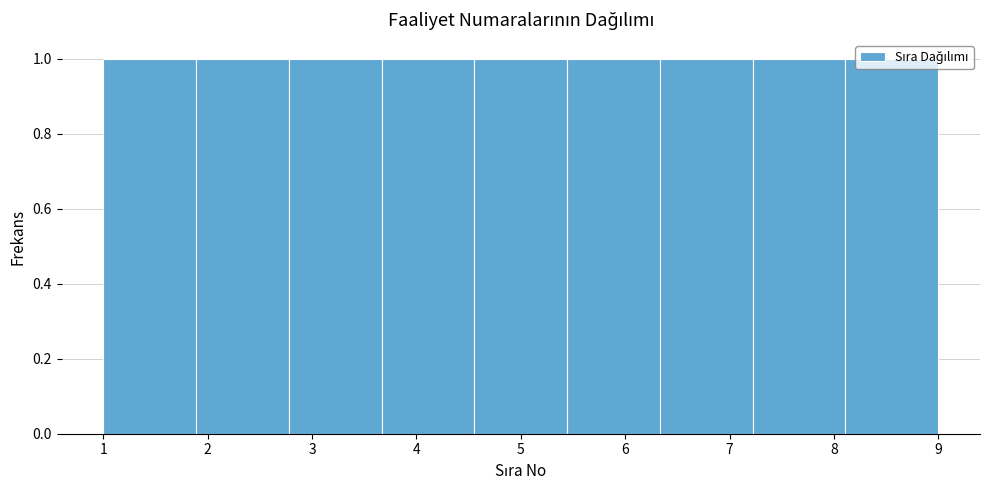

How tall is the bar that spans 6.3 to 7.2 on the x-axis? Neither the bar edges nor the heights are printed on the chart, so give them approximately, as read against the axes.

1